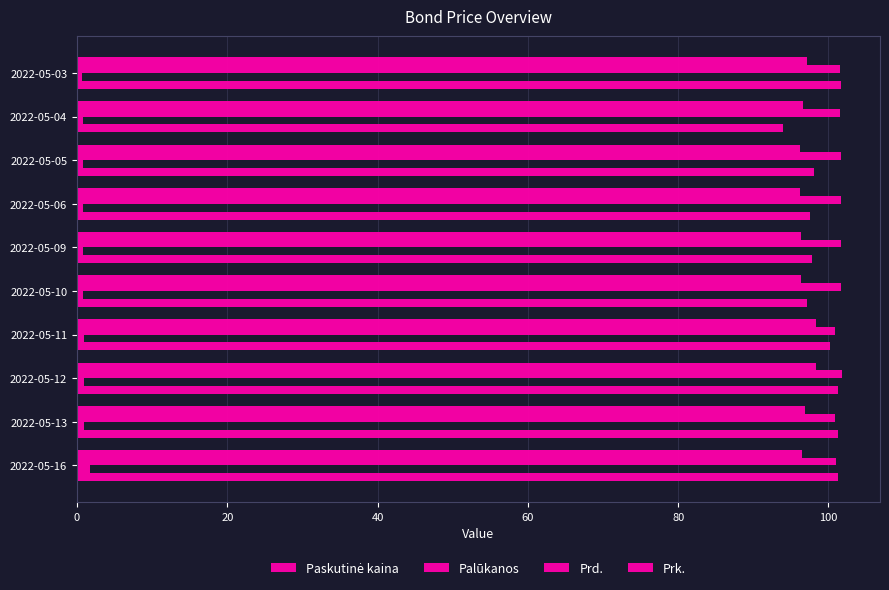

How many categories are shown in the chart?

10